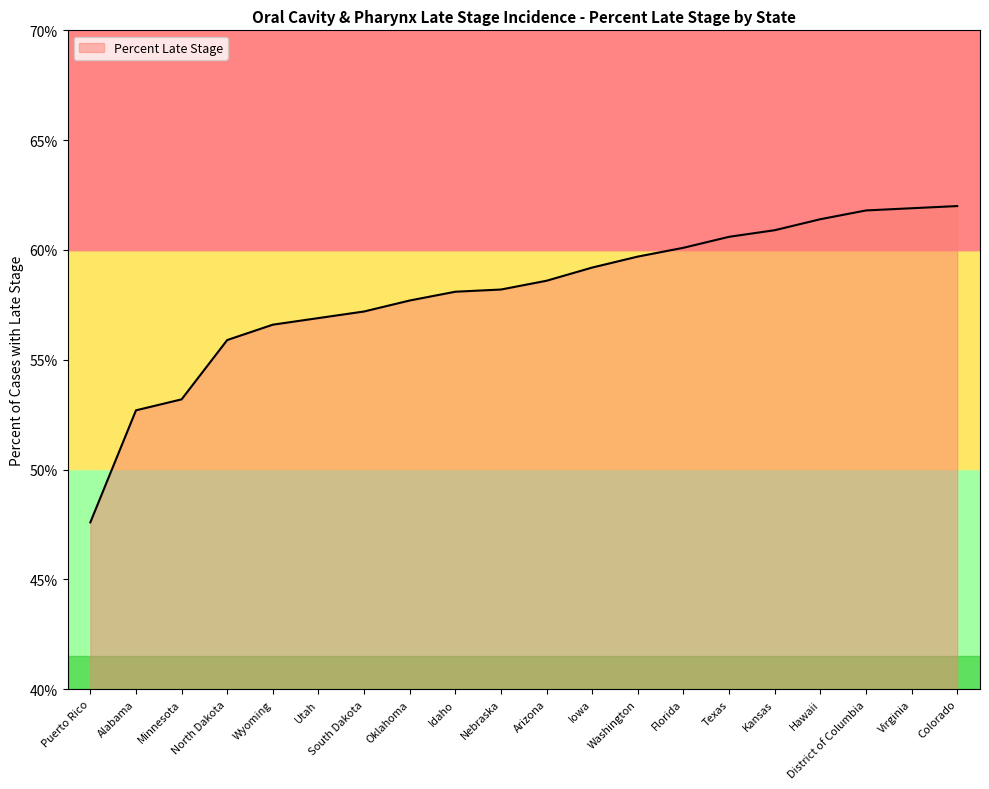

What position from the right is Minnesota?

18